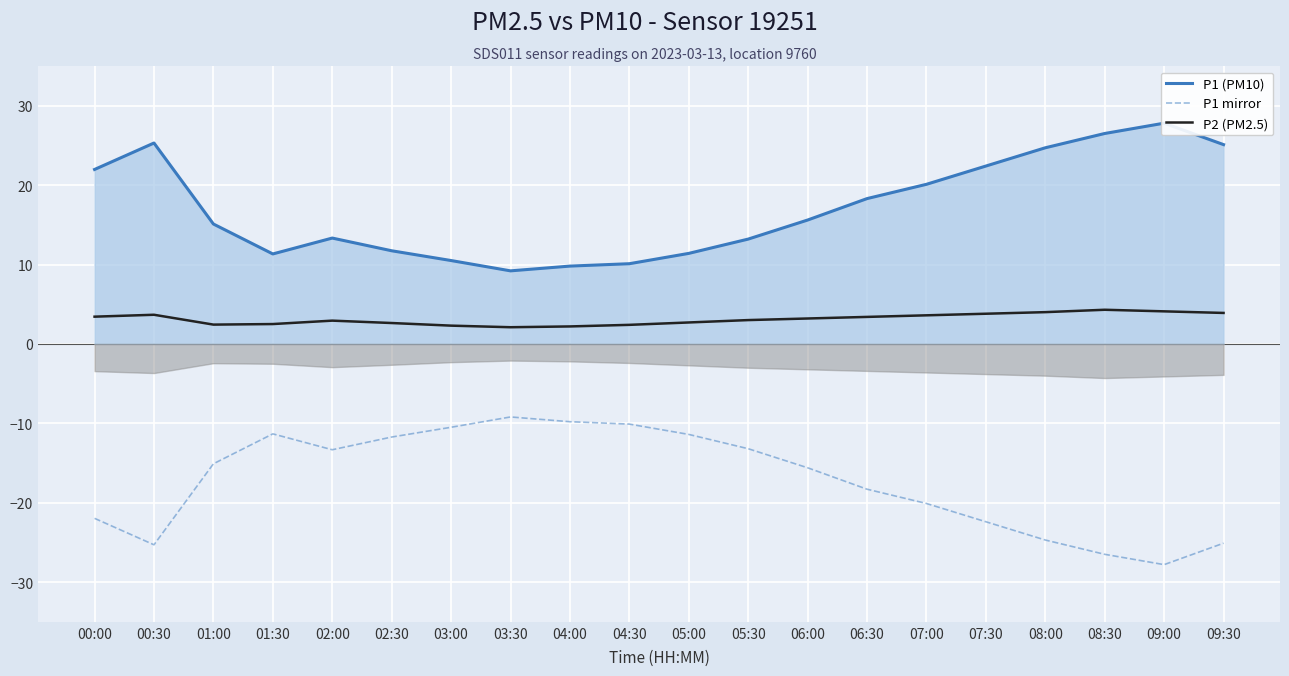

What is the value of the P1 (PM10) point at the 12th from the left?

13.2